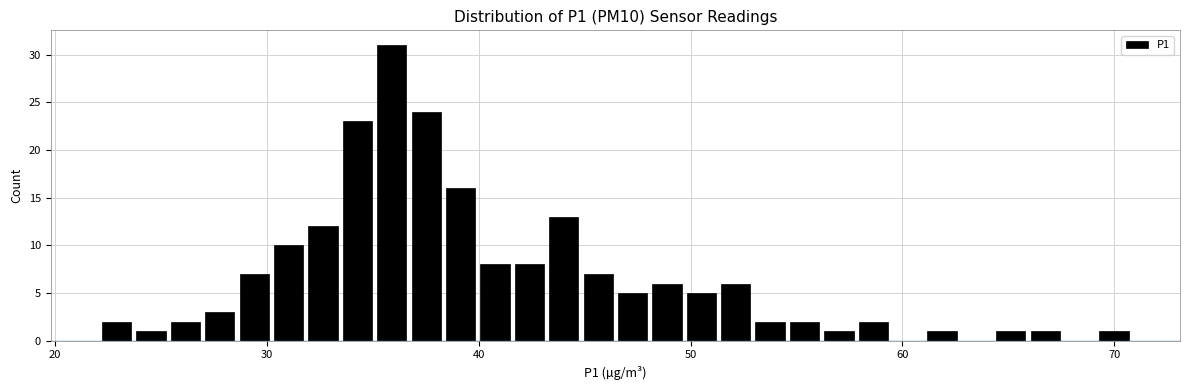

Read against the x-axis, roughly where is the centre of the tallest bar?

36